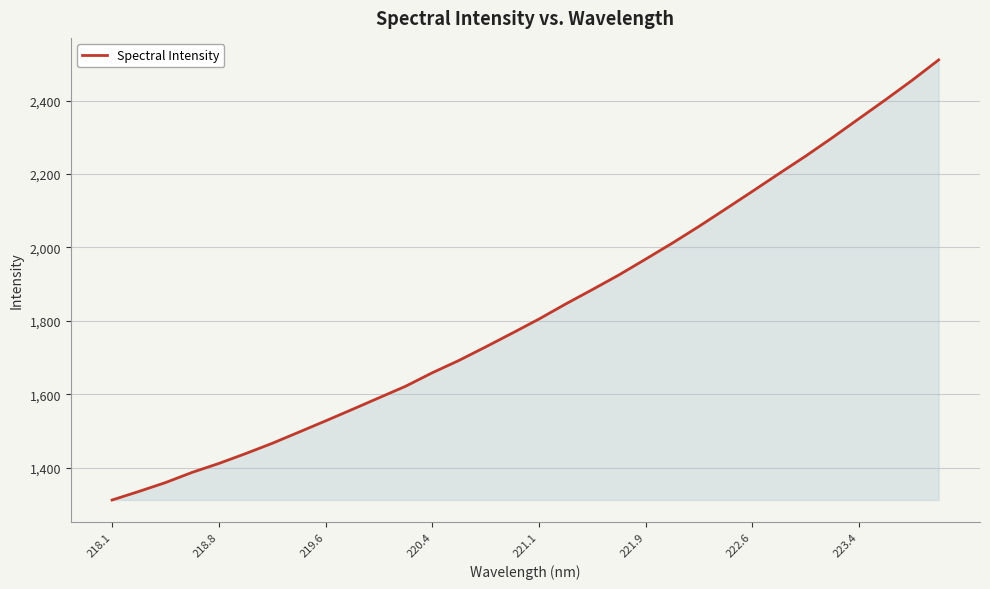

What is the greatest value displayed?

2510.7